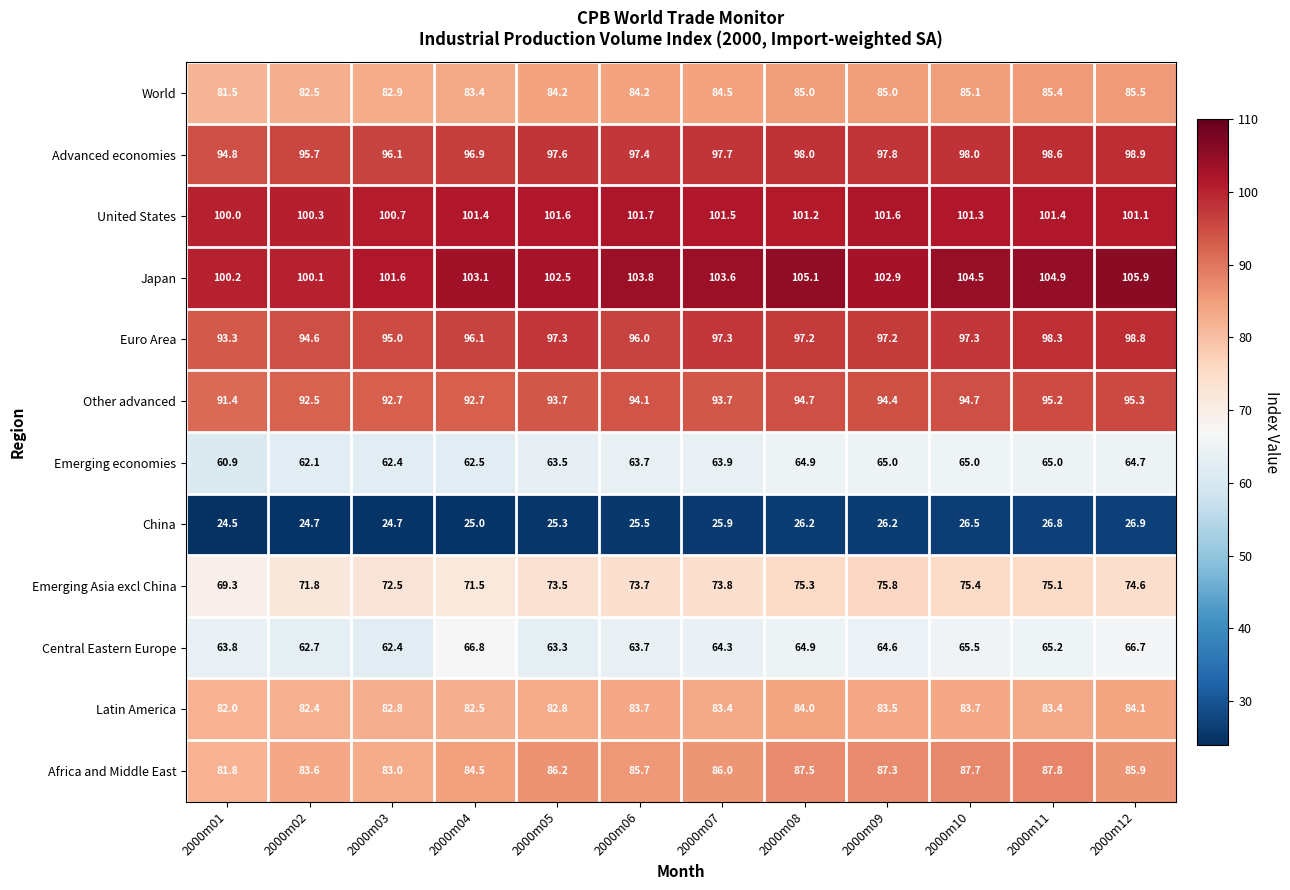

What is the total value across all series at 2000m04?

966.4